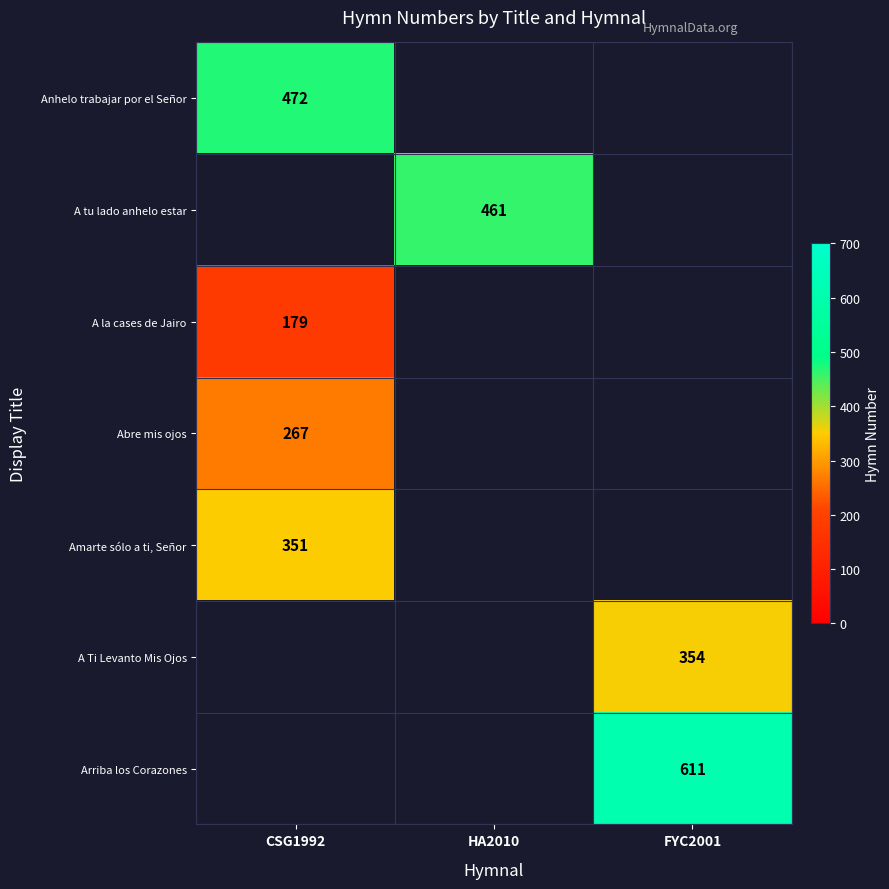

The value of A tu lado anhelo estar at HA2010 is 461. True or false?

True